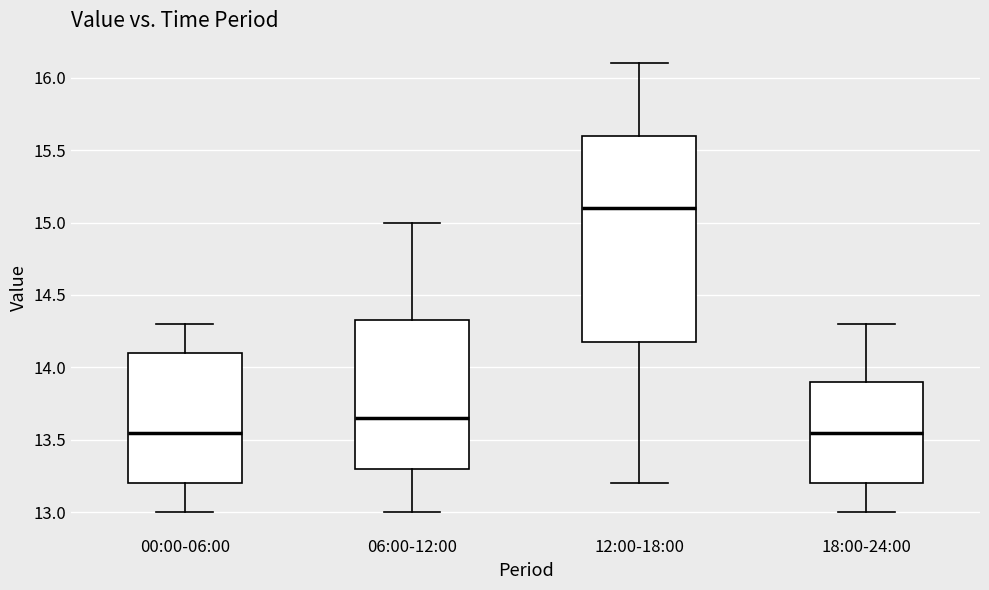

Where does the median line of the box for 06:00-12:00 sit on the y-axis? The values are not printed on the chart, so give them approximately, as read against the axis.

13.65